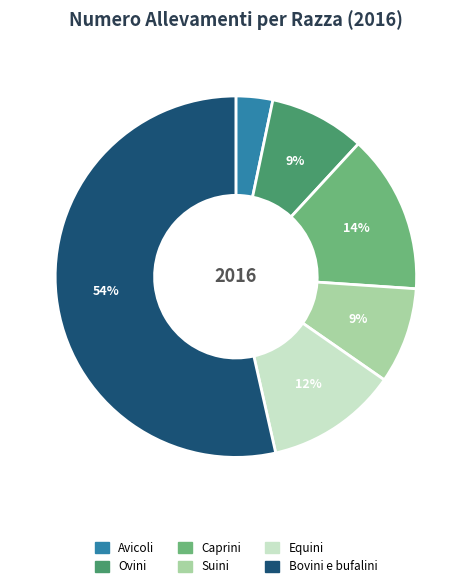

Is it true that Equini is 12% of the pie?

True